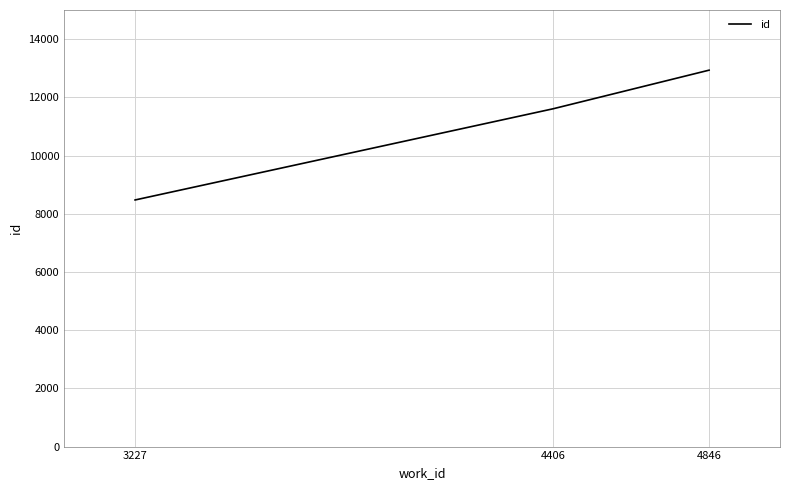

Which label corresponds to the largest value in the chart?

4846